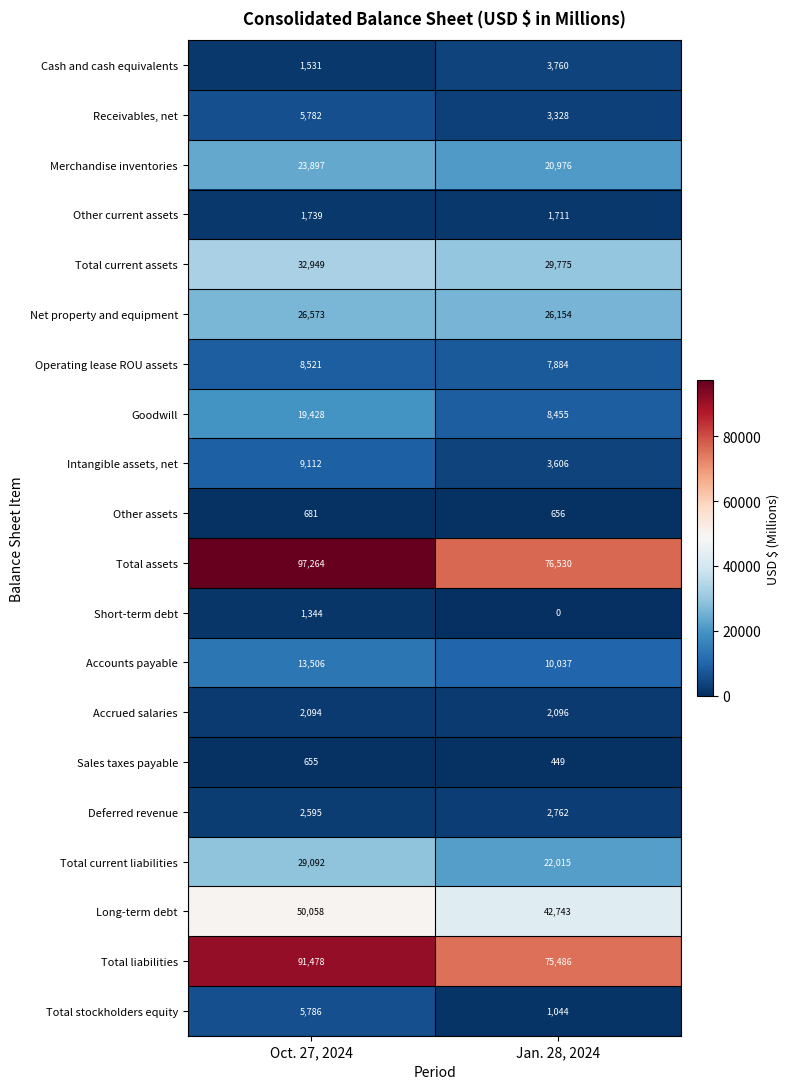

What is the sum of all Short-term debt values?

1344